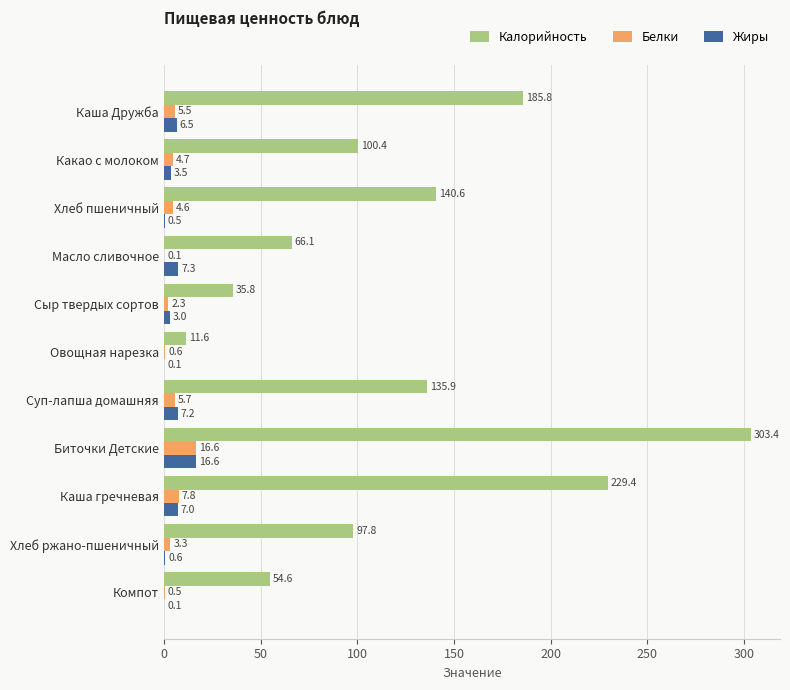

The Калорийность series shows 44.8 at Суп-лапша домашняя. True or false?

False